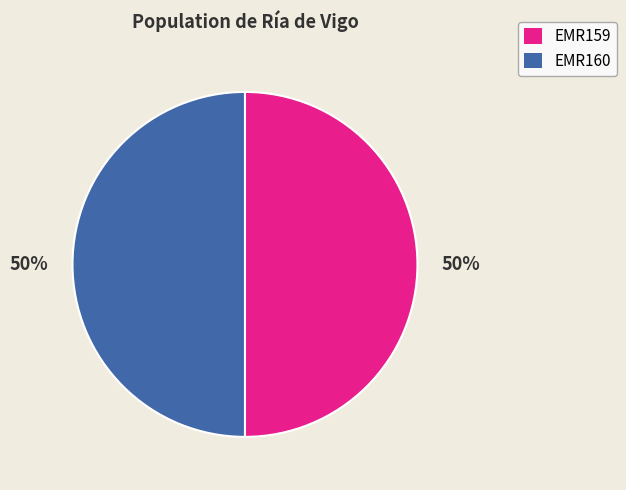

Count the number of slices in the pie.

2